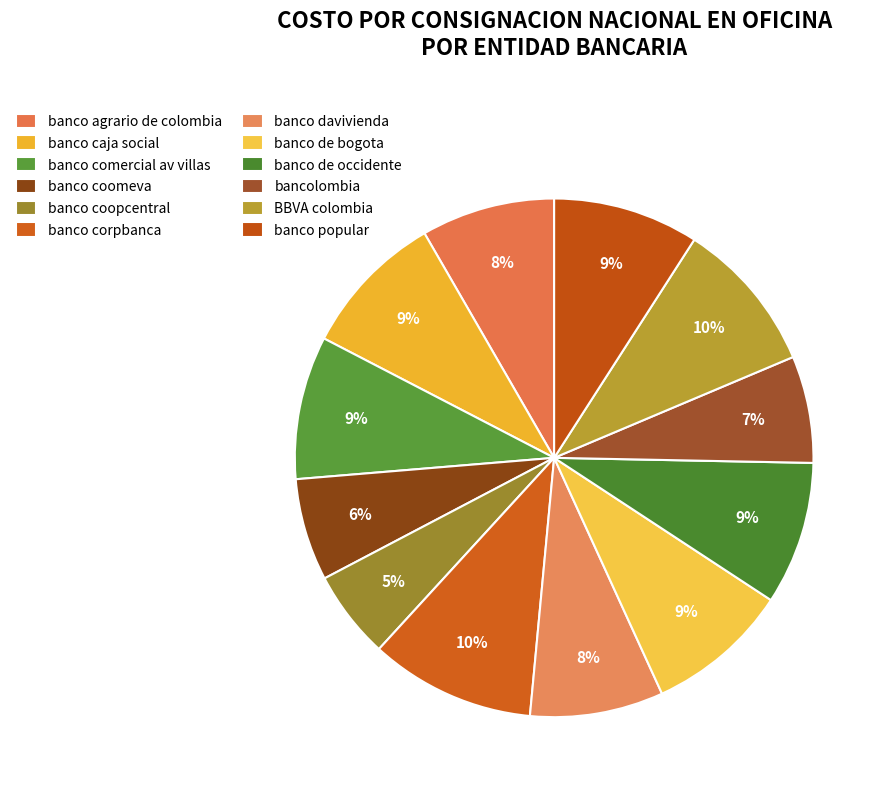

What percentage is NOT represented by banco coopcentral?

94.5%